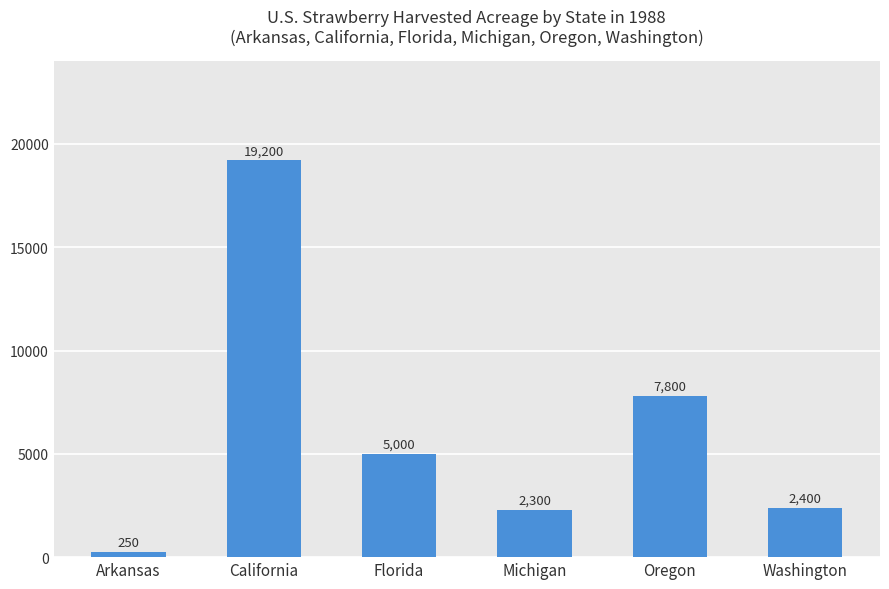

What is the difference between the values at Florida and California?

14200